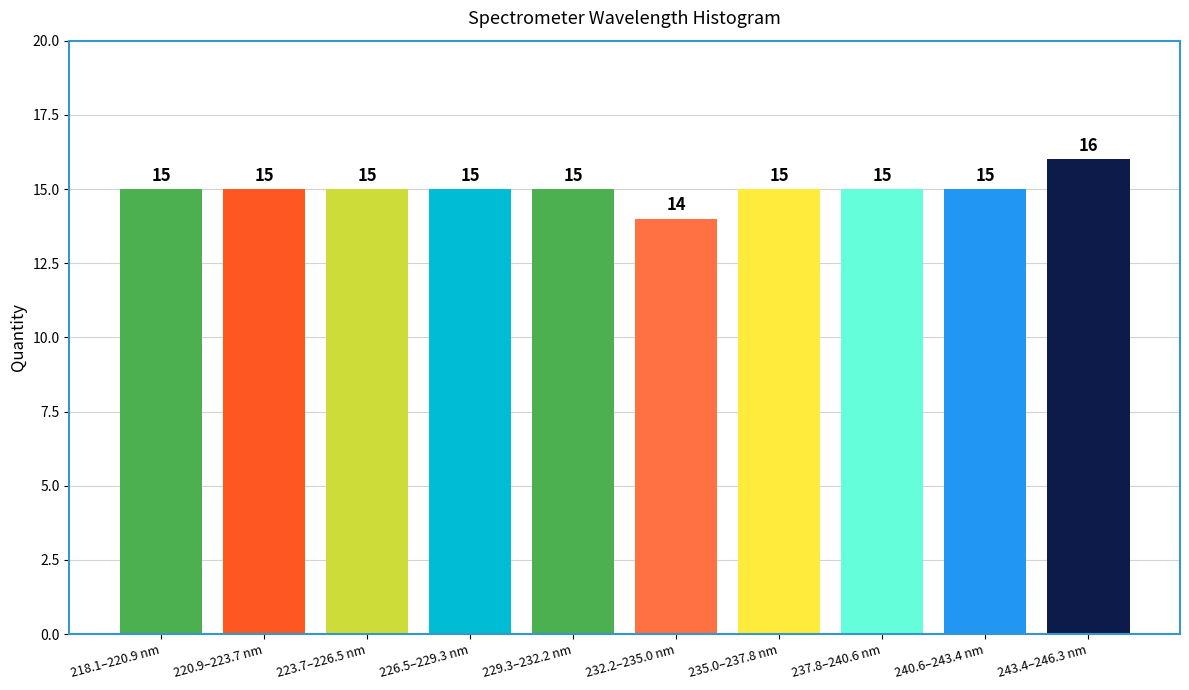

Reading left to right, what are all the values shown in this chart?

218.1–220.9 nm=15	220.9–223.7 nm=15	223.7–226.5 nm=15	226.5–229.3 nm=15	229.3–232.2 nm=15	232.2–235.0 nm=14	235.0–237.8 nm=15	237.8–240.6 nm=15	240.6–243.4 nm=15	243.4–246.3 nm=16